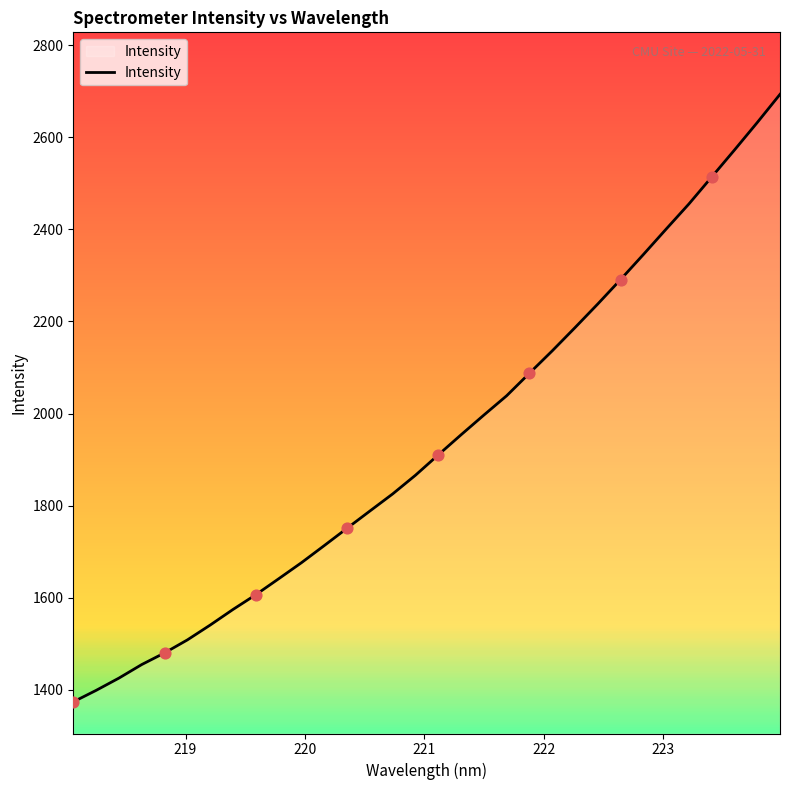

What is the difference between the maximum and minimum values?

1319.5